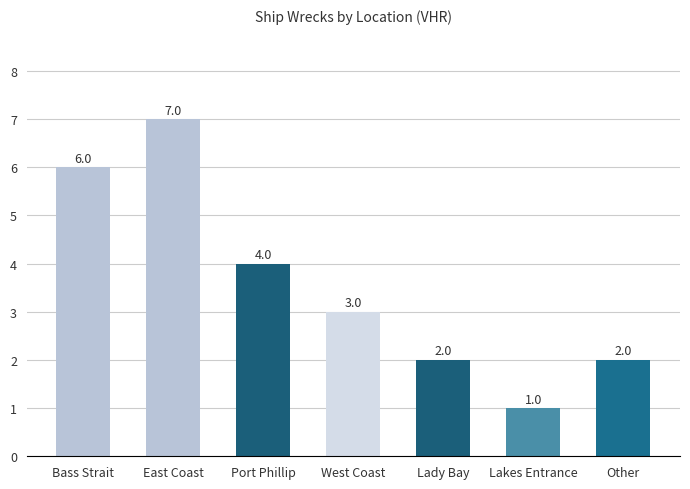

What is the ratio of the value at Bass Strait to the value at Lakes Entrance?

6.0